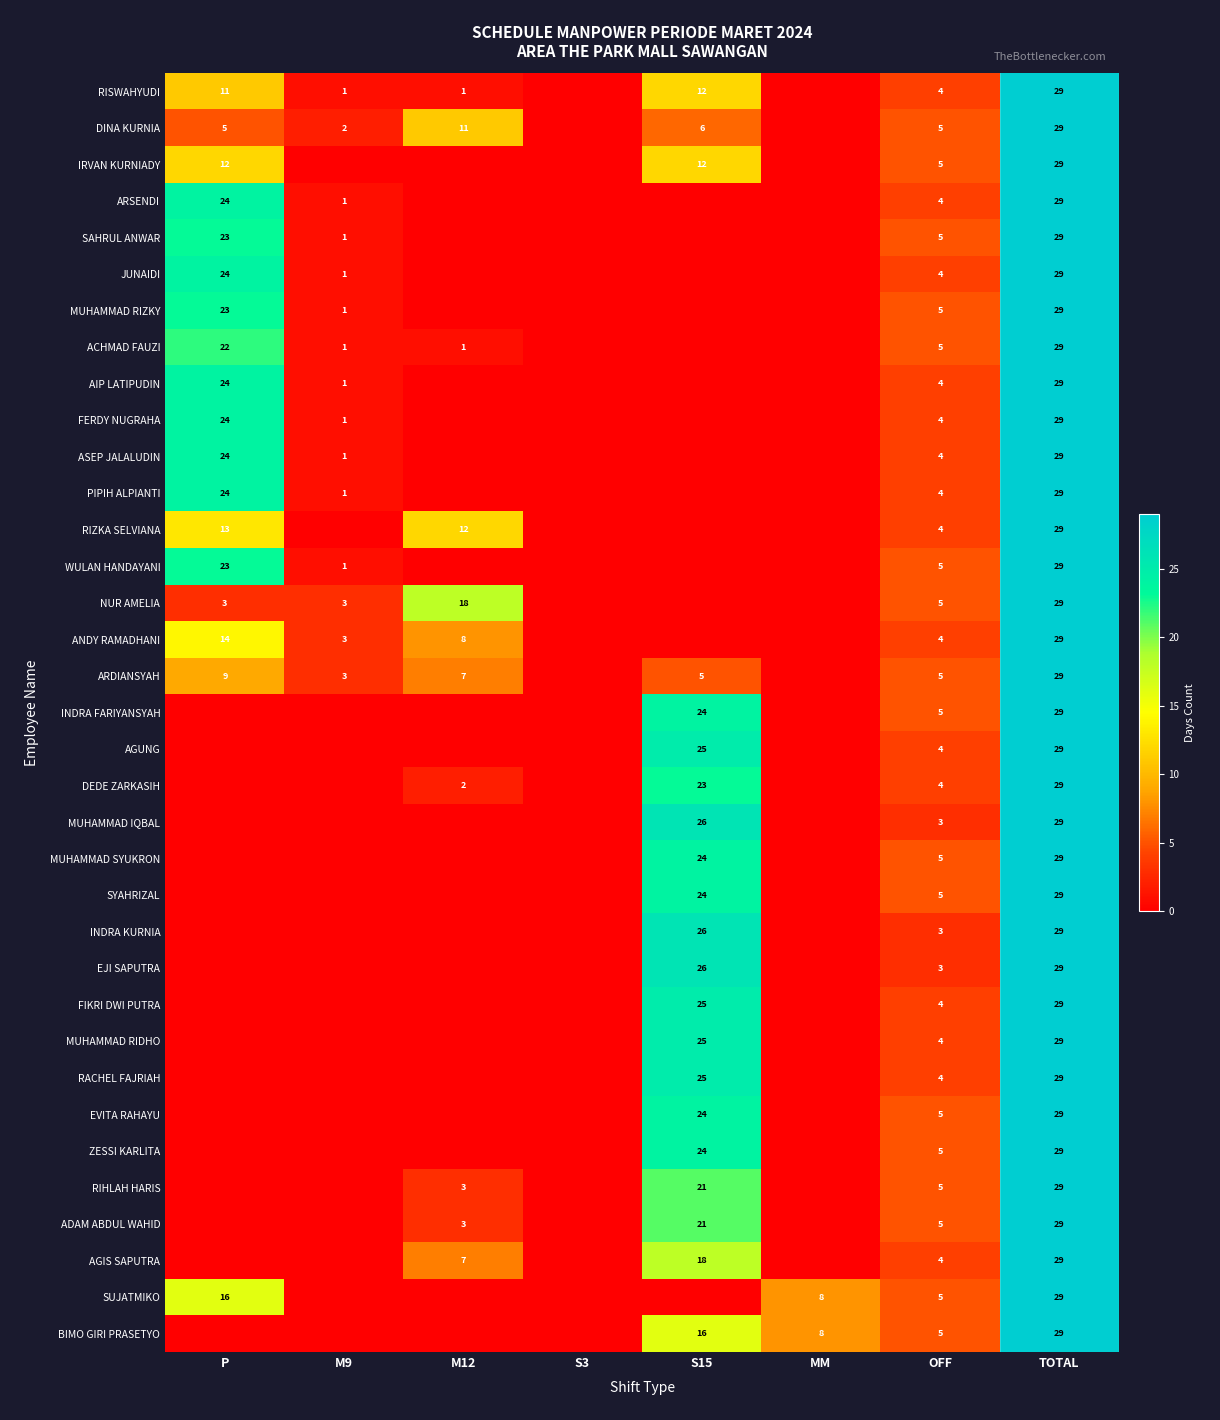

What is the difference between the second highest and second lowest values in the AGIS SAPUTRA series?

18